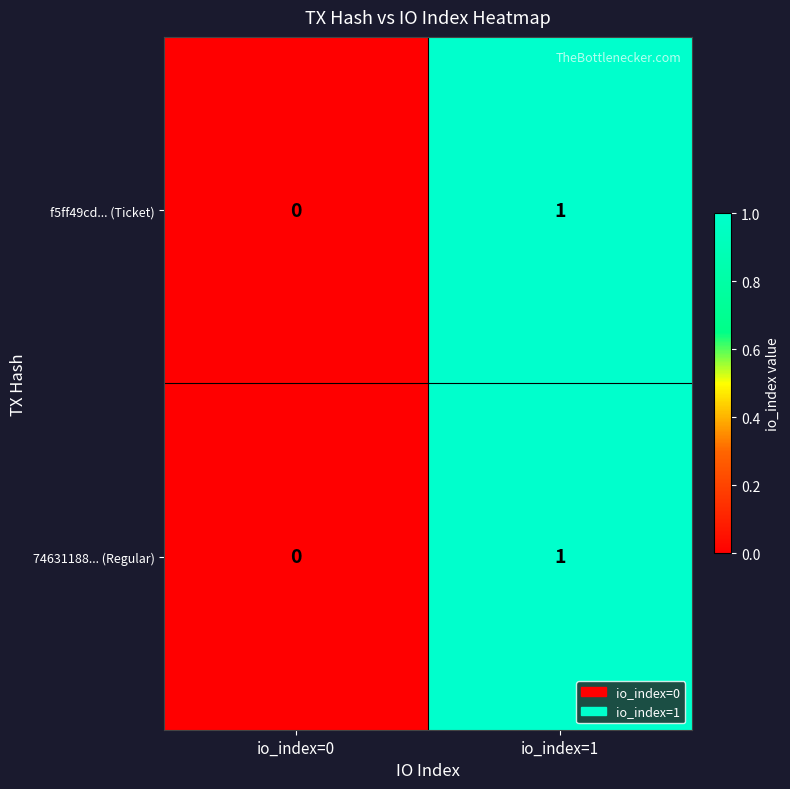

Reading right to left, transcribe all the data shown in this chart.

f5ff49cd... (Ticket): io_index=1=1	io_index=0=0
74631188... (Regular): io_index=1=1	io_index=0=0